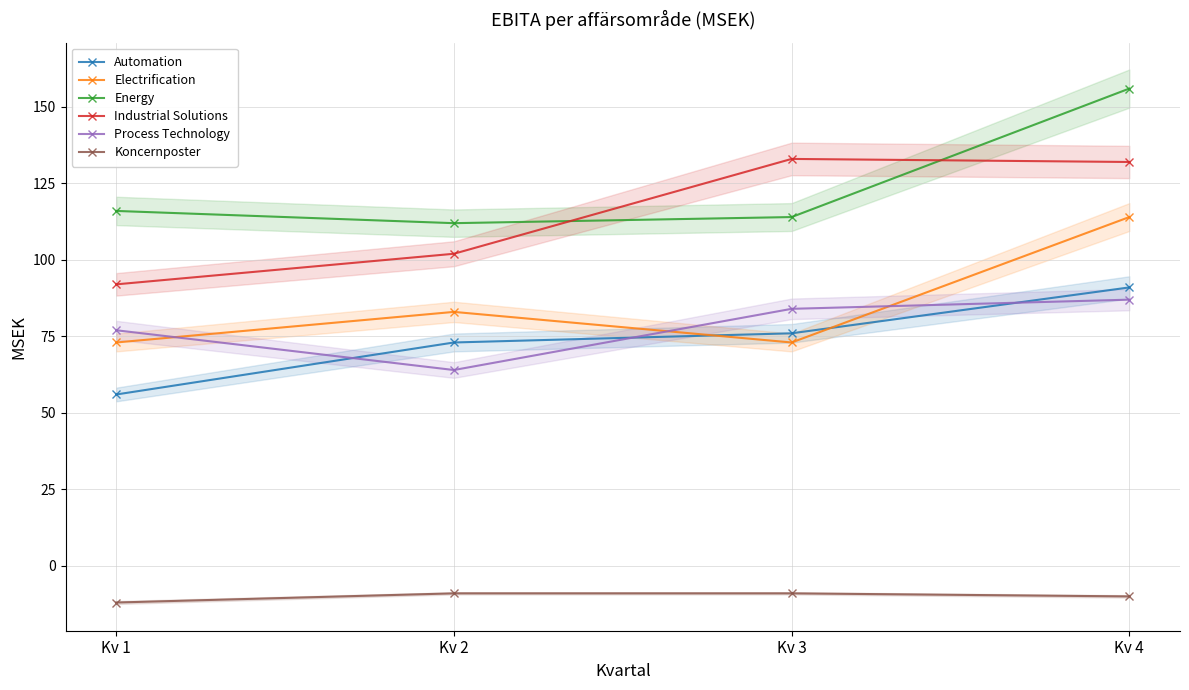

Which series has the largest total across all categories?

Energy